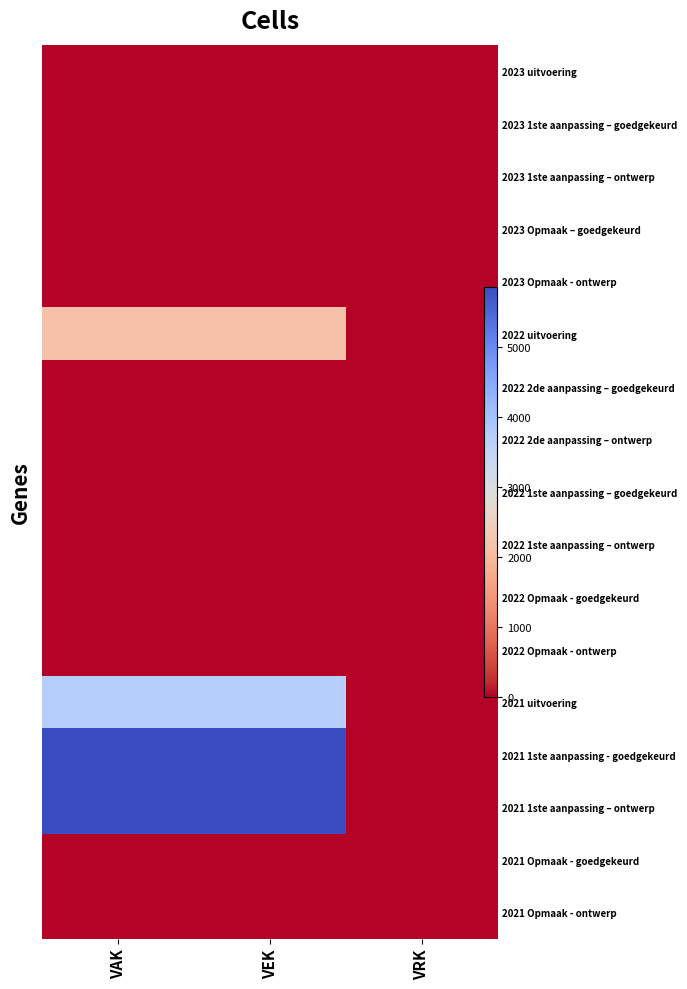

At how many categories does at least one series exceed 4525?

2